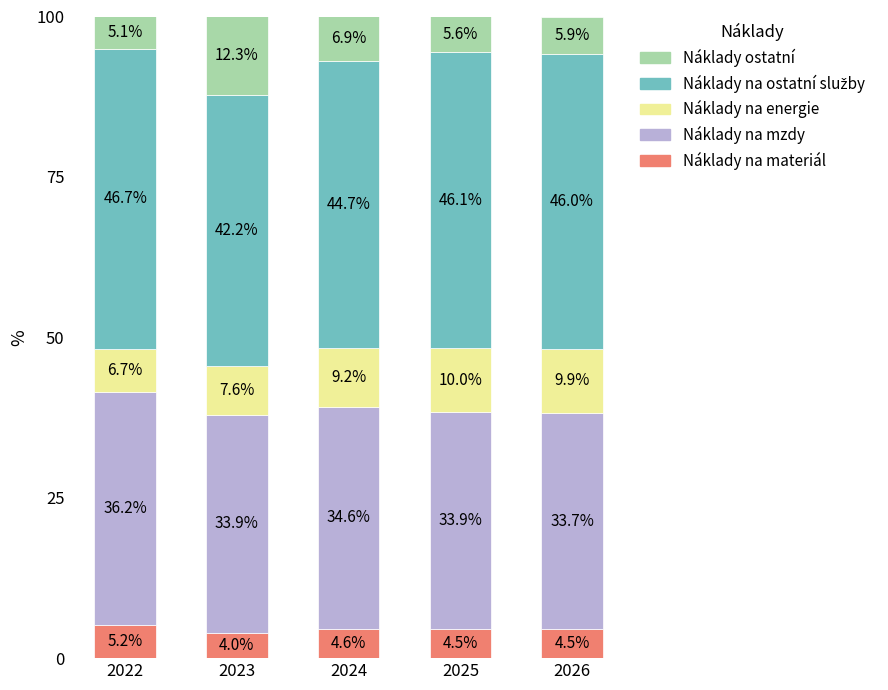

What is the difference between the maximum and minimum values in the Náklady na materiál series?

1.2